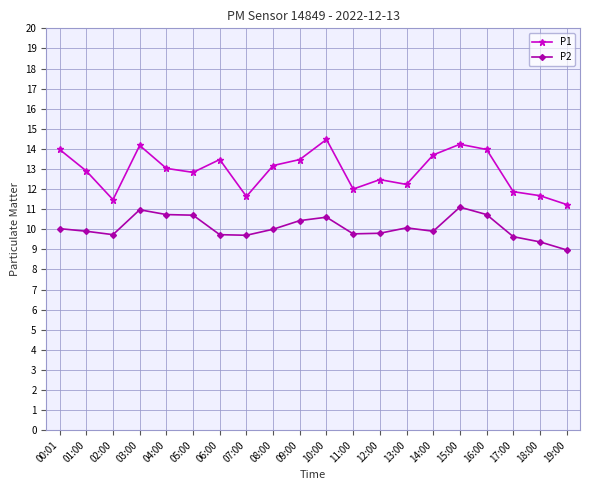

List the series in order of their peak value, lowest first.

P2, P1